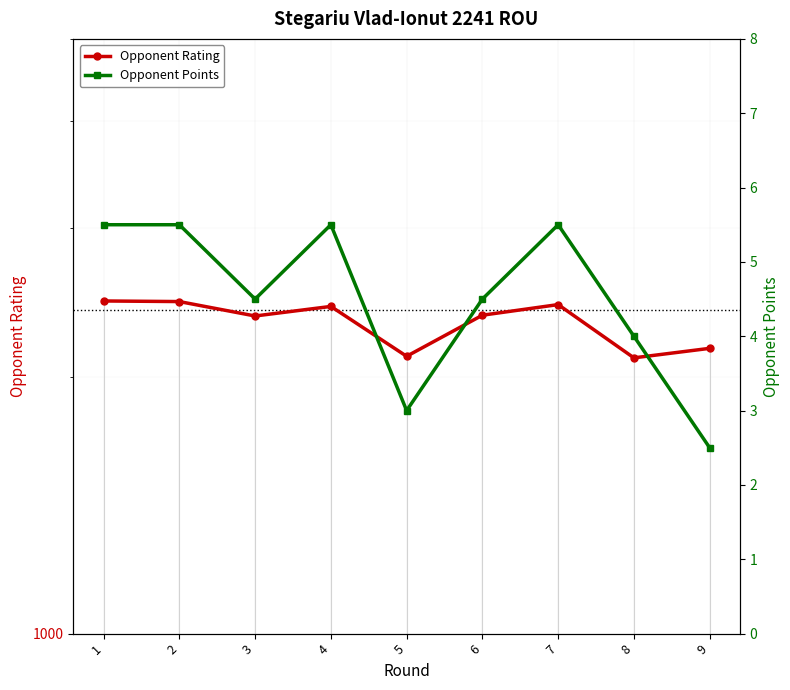

True or false: Opponent Points and Opponent Rating cross at least once.

False